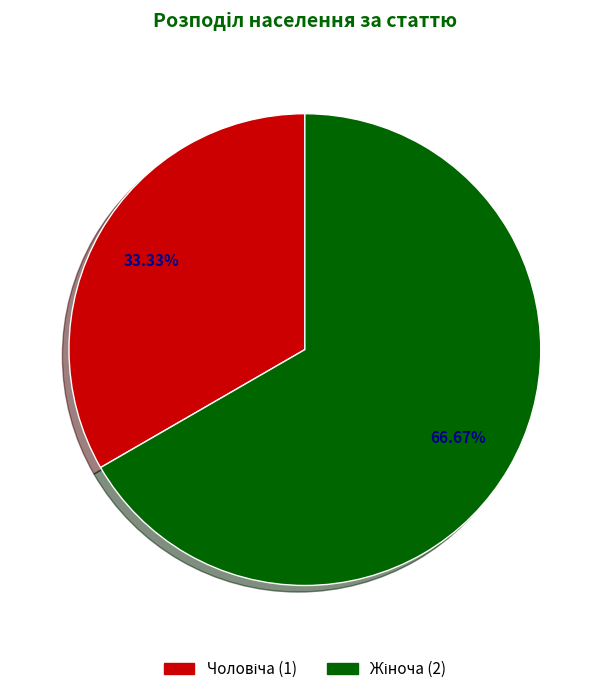

Count the number of slices in the pie.

2